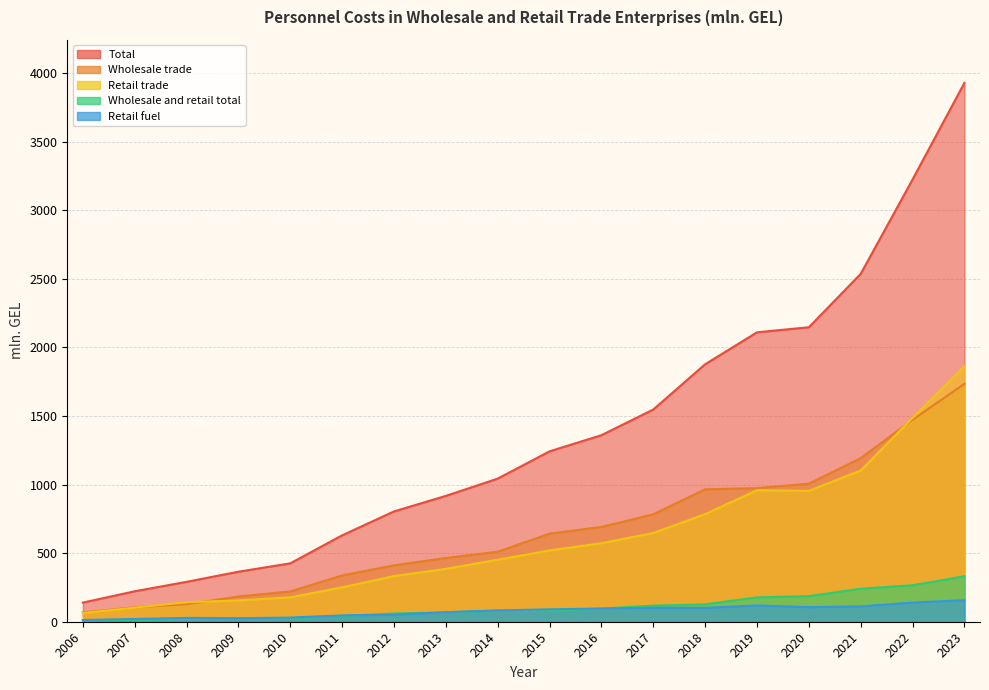

What is the value of the Retail fuel point at the 7th from the left?

51.6